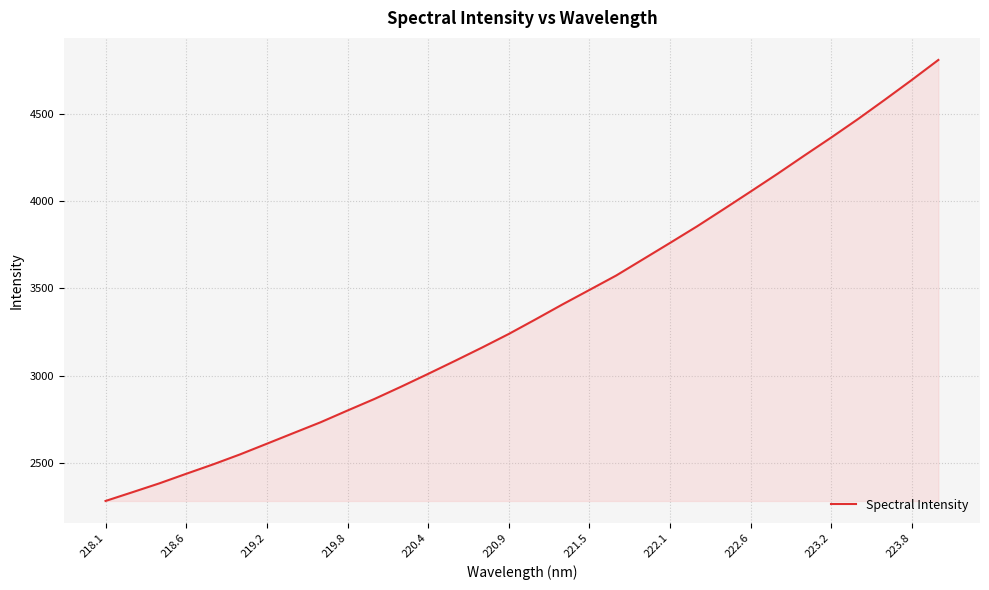

What is the difference between the maximum and minimum values?

2529.8